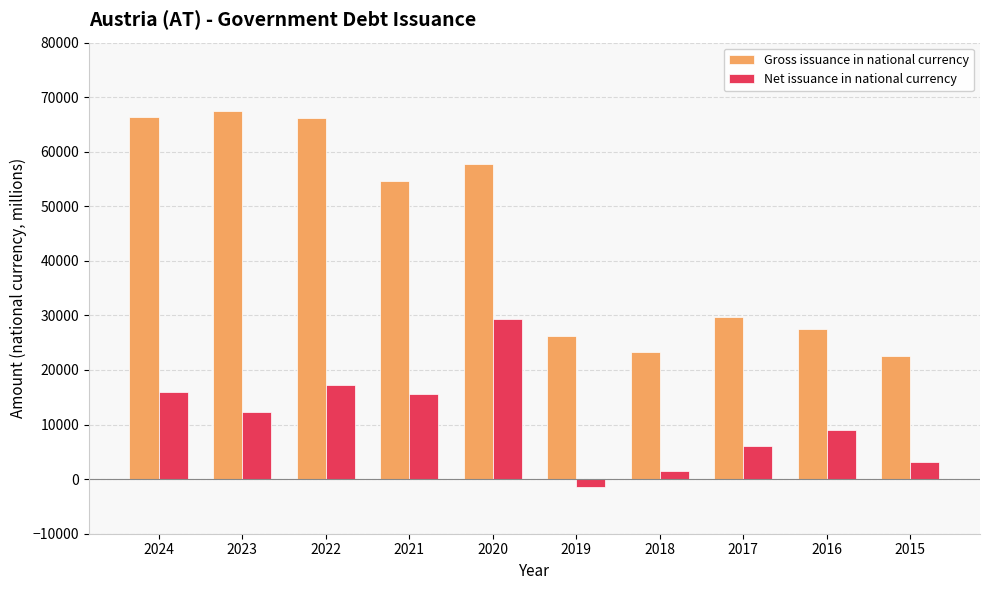

Is it true that Net issuance in national currency equals 15999 at 2024?

True